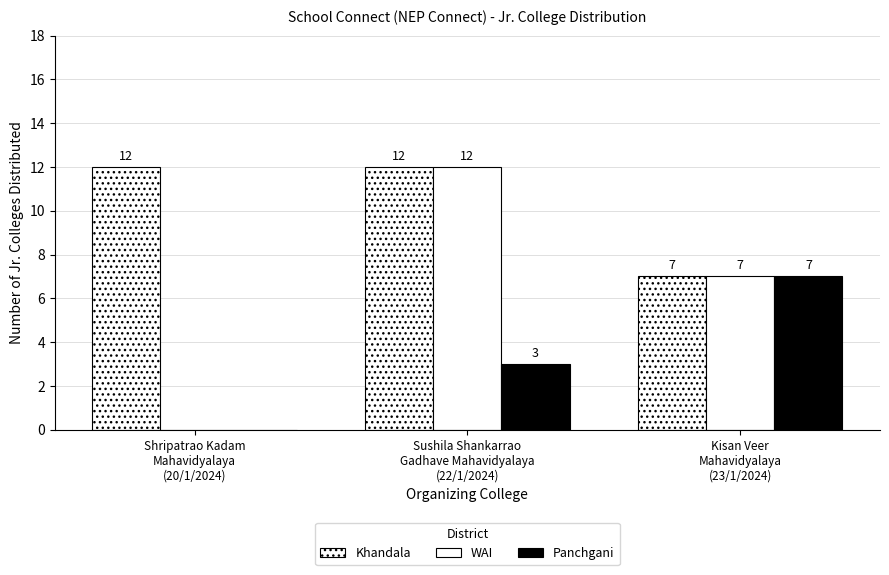

How many groups of bars are there?

3